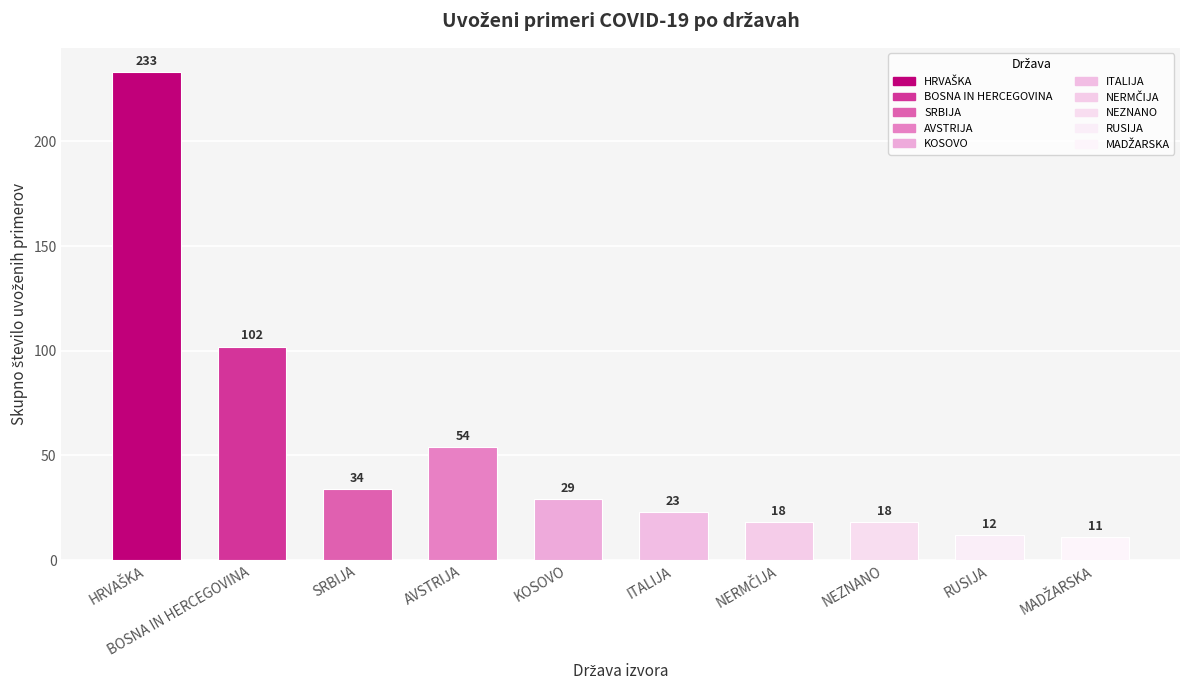

Where is the data nearest to the value 122?

BOSNA IN HERCEGOVINA